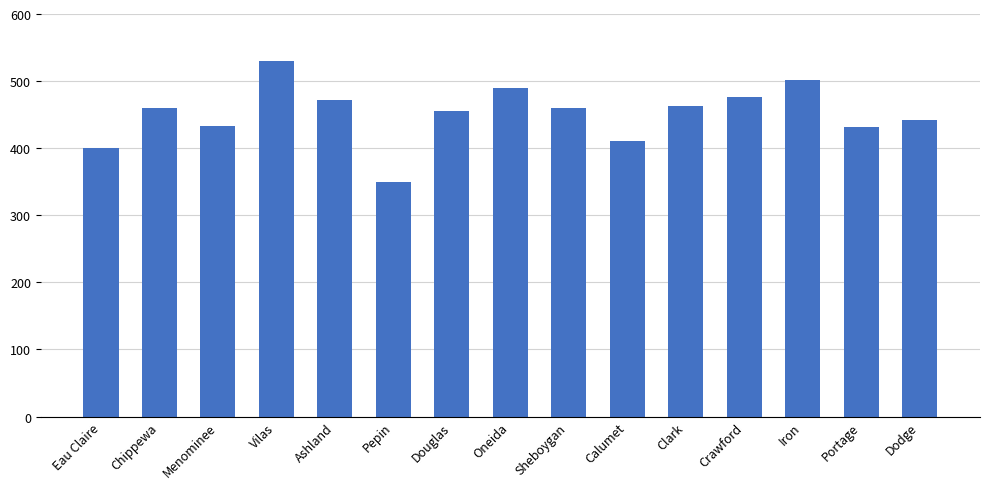

What is the average value?

451.6